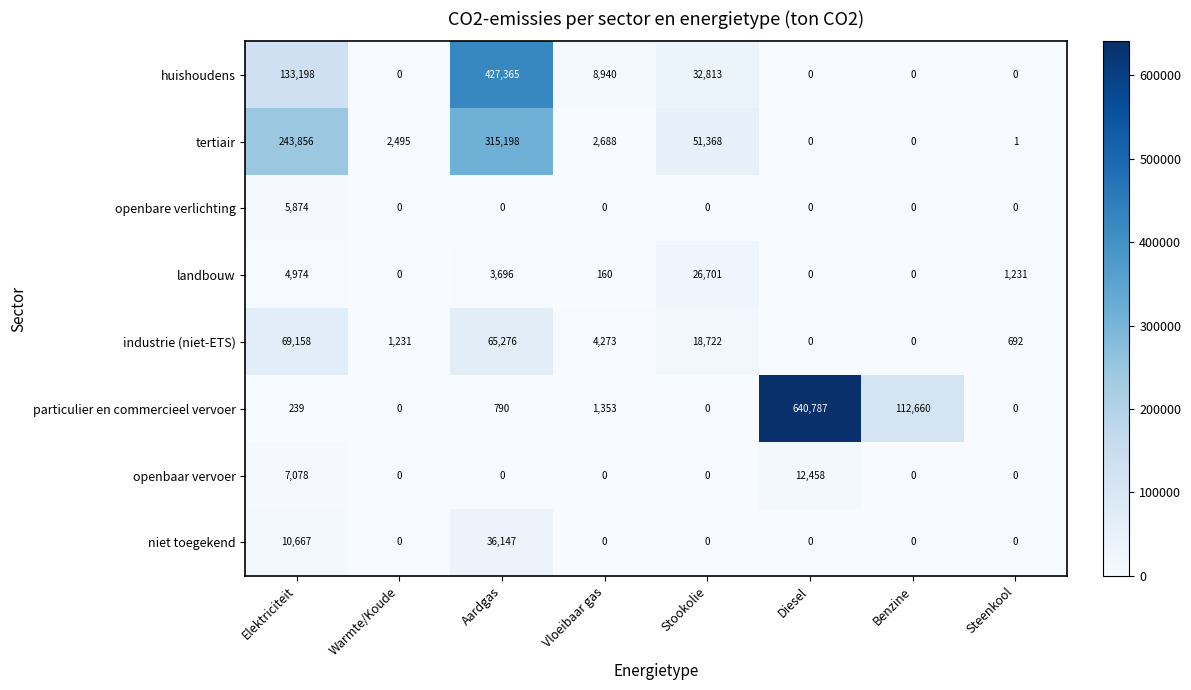

The value of openbare verlichting at Stookolie is -3785. True or false?

False